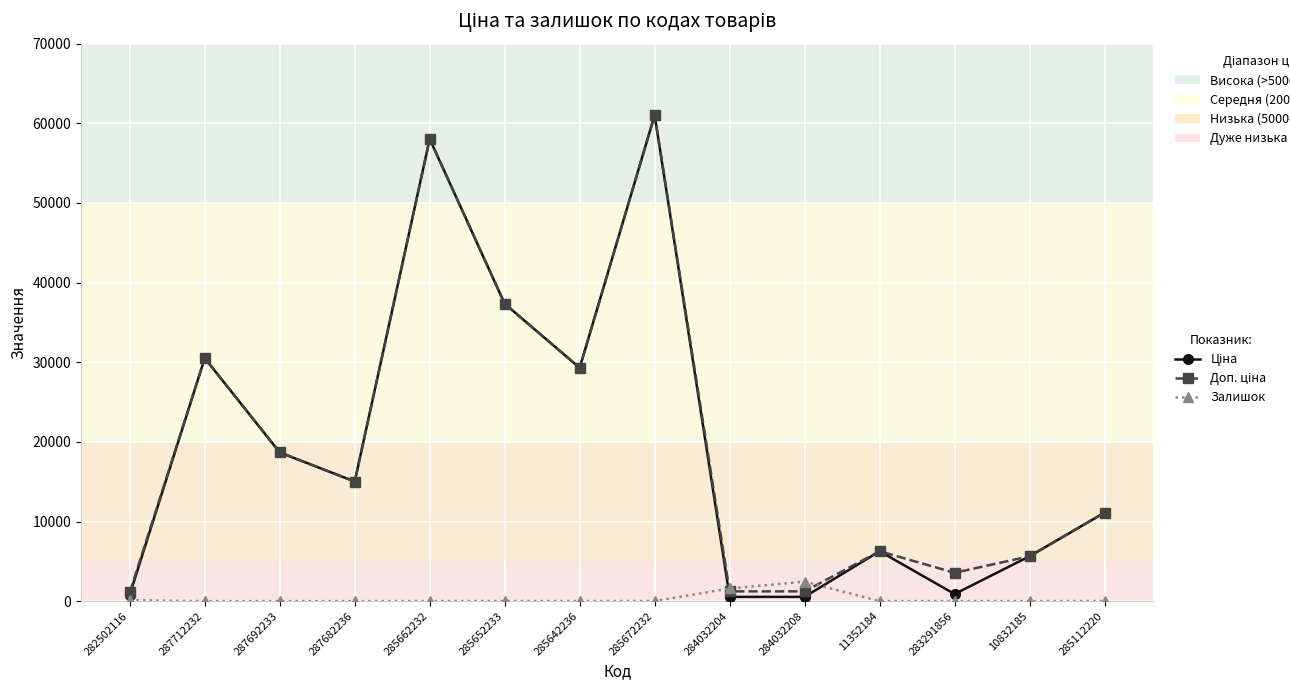

At how many categories does at least one series exceed 4926?

10